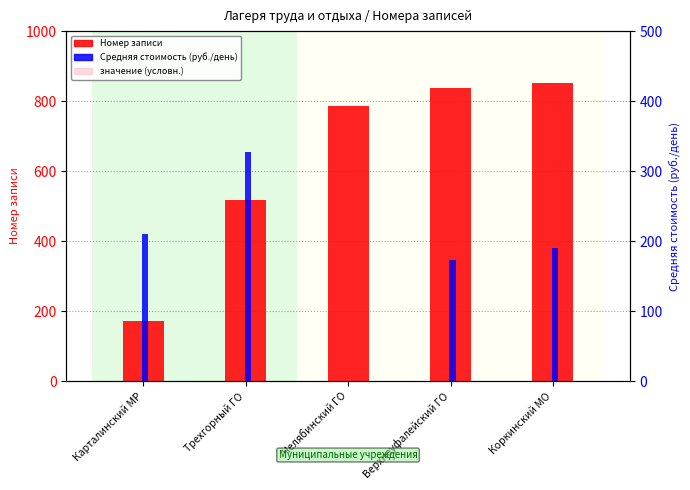

At Верхнеуфалейский ГО, list the series in order from smallest to largest.

Средняя стоимость (руб./день), Номер записи, значение (условн.)